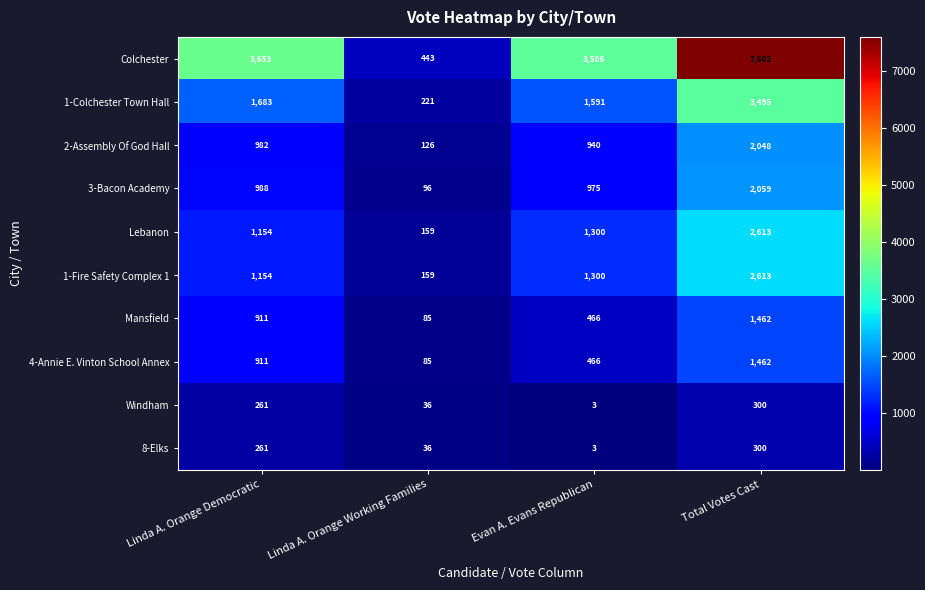

What value does the 1-Fire Safety Complex 1 series have at Linda A. Orange Working Families?

159